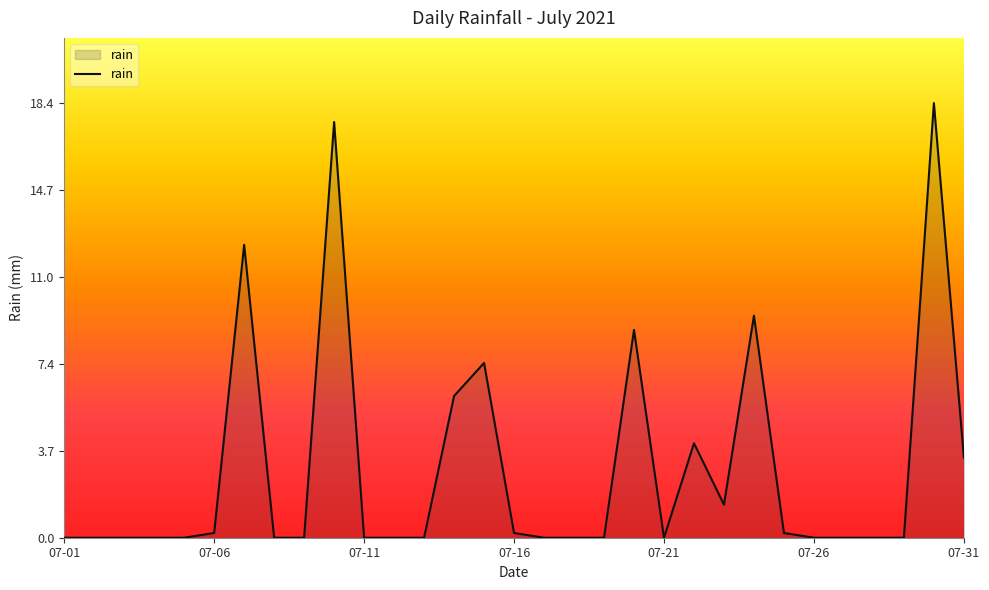

What is the greatest value displayed?

18.4